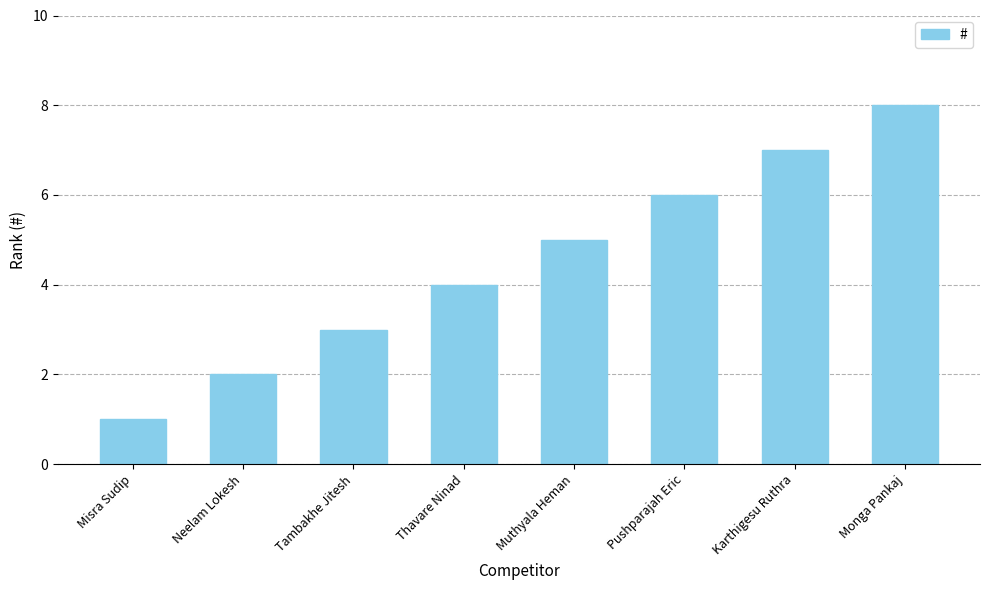

True or false: the data shows 5 at Tambakhe Jitesh.

False